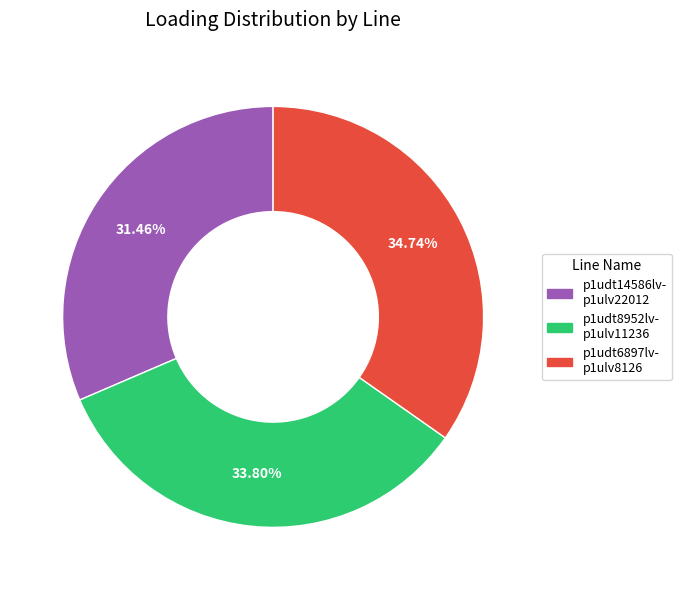

Does any single category account for the majority?

No